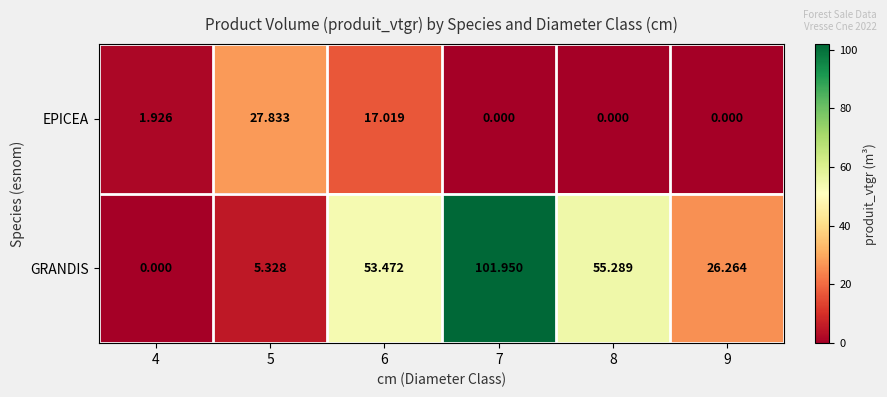

Is the value of GRANDIS at 5 greater than the value of EPICEA at 6?

No